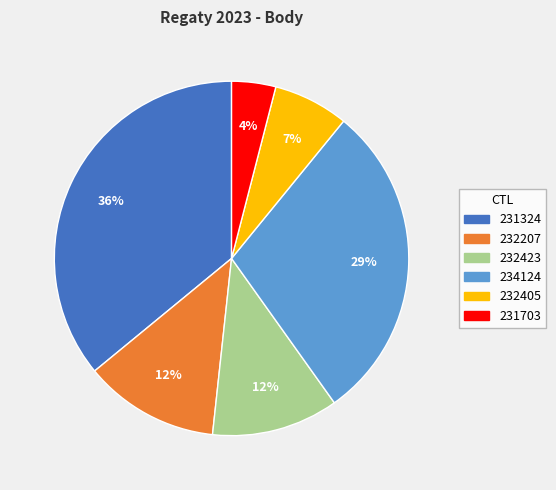

To the nearest percent, what portion does 234124 represent?

29%